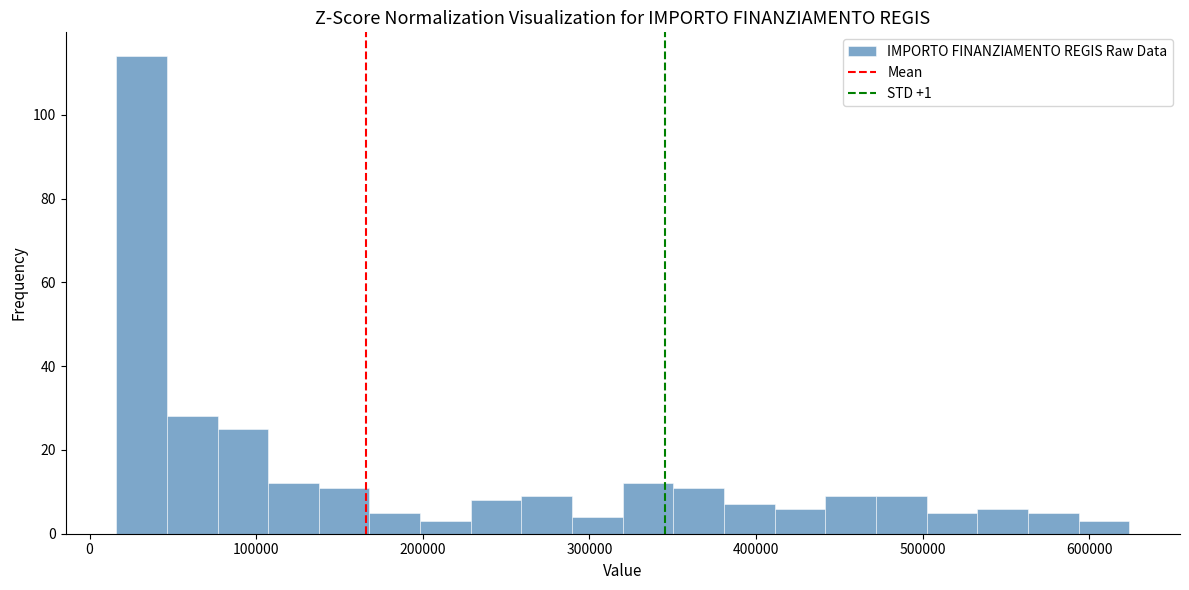

Read against the x-axis, roughly where is the centre of the tallest bar?

30000